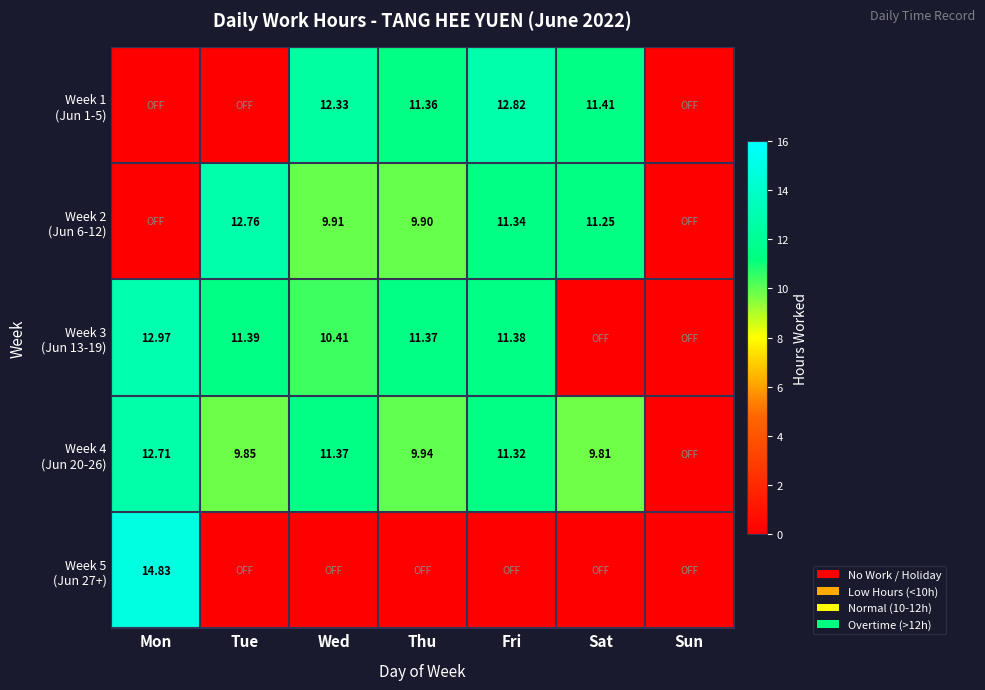

At which label is Week 3 (Jun 13-19) closest to 6?

Wed